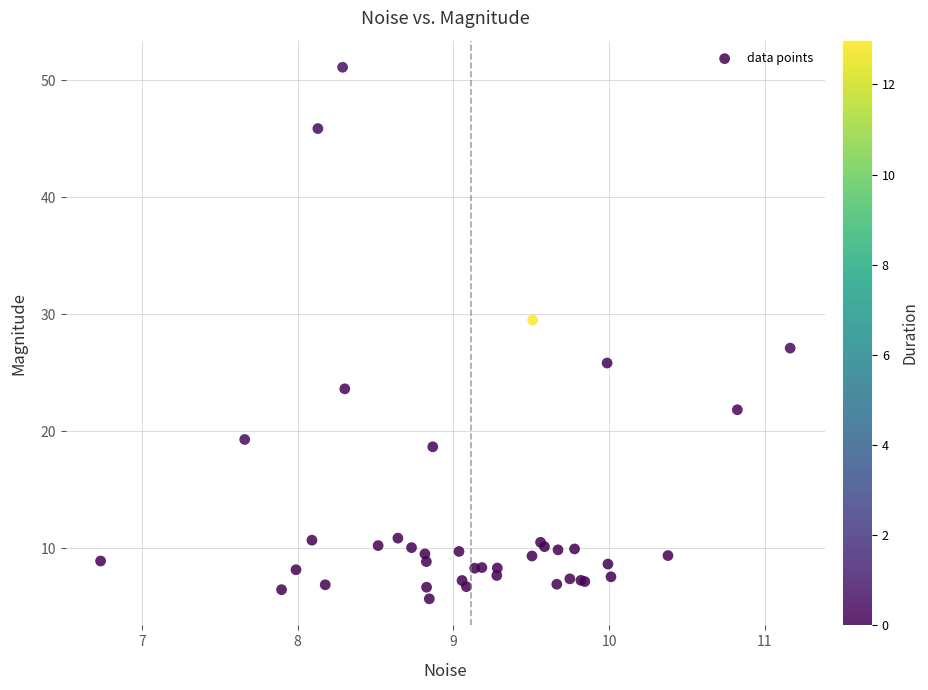

What Y value in the scatter plot is closest to 28?

27.1